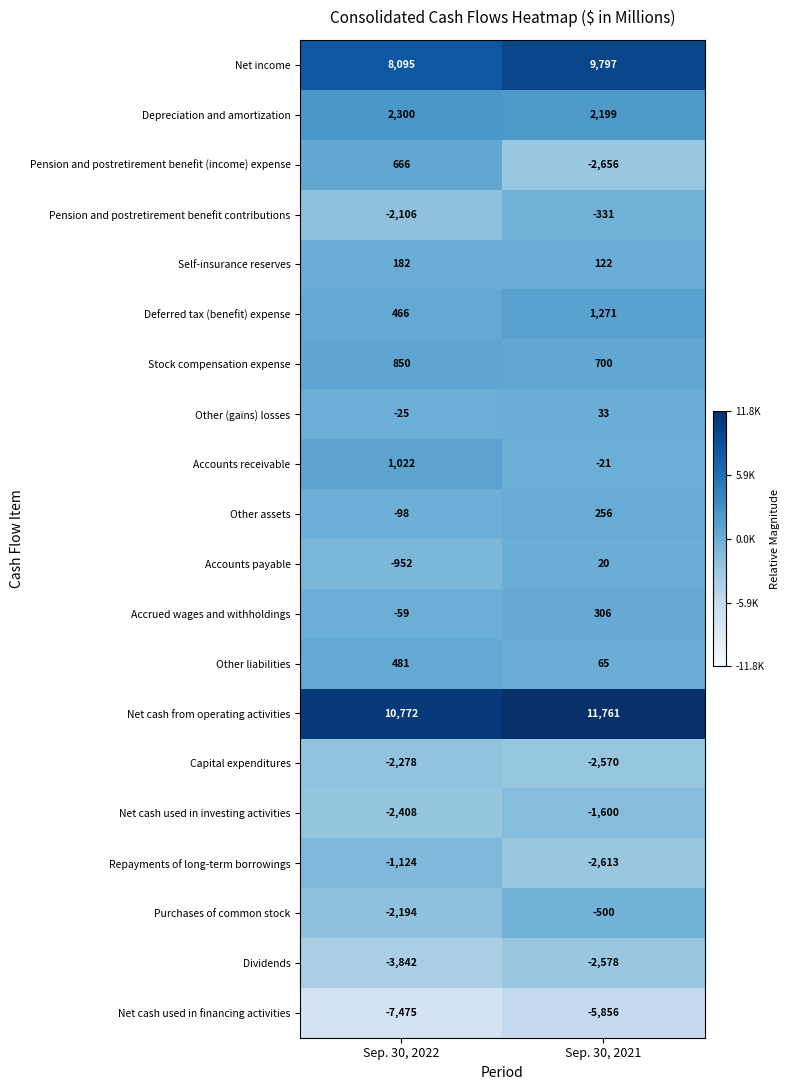

The value of Net income at Sep. 30, 2022 is 8095. True or false?

True